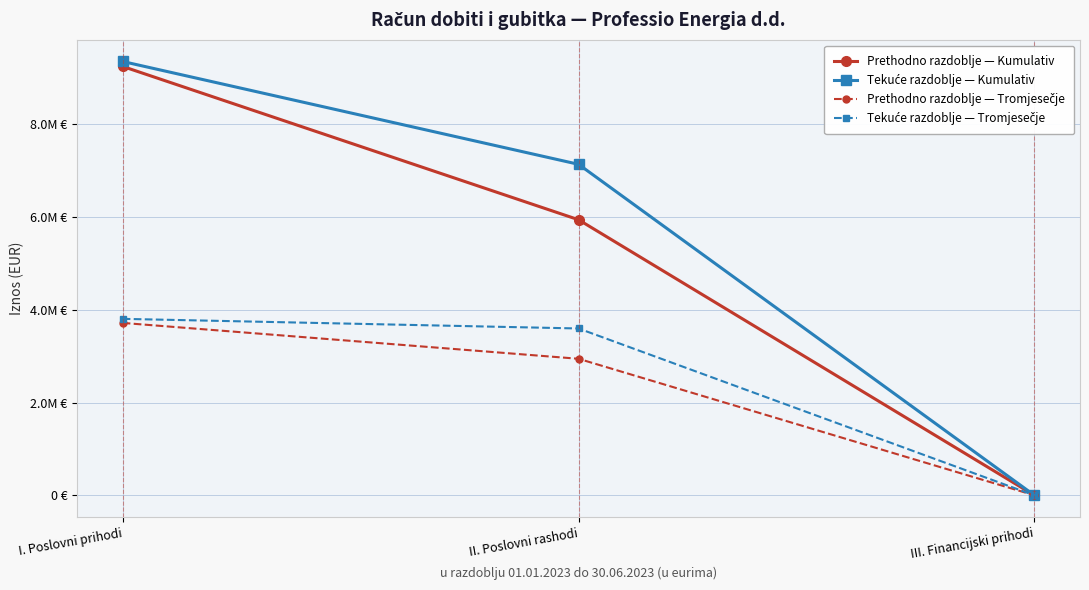

The Tekuće razdoblje — Tromjesečje series shows 1160 at III. Financijski prihodi. True or false?

True